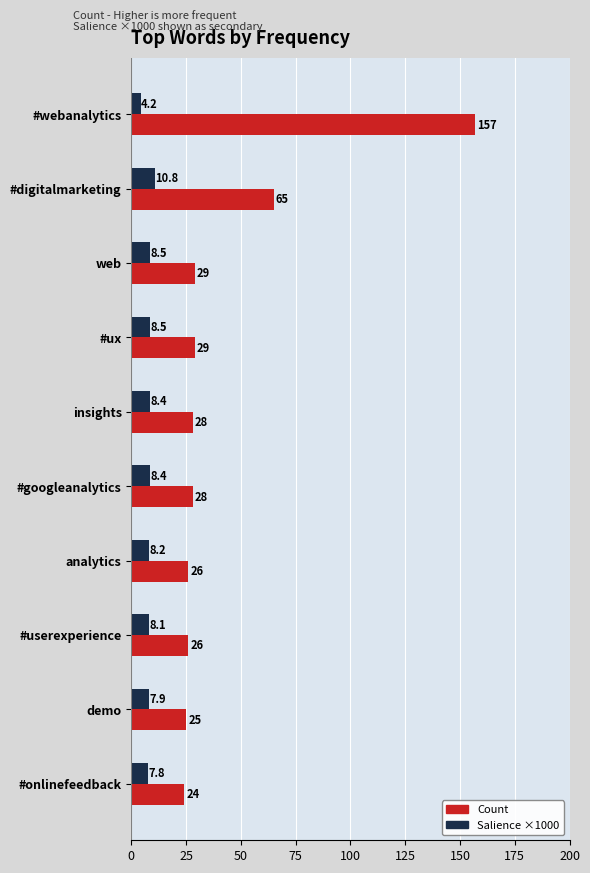

At which label is Count closest to 90?

#digitalmarketing